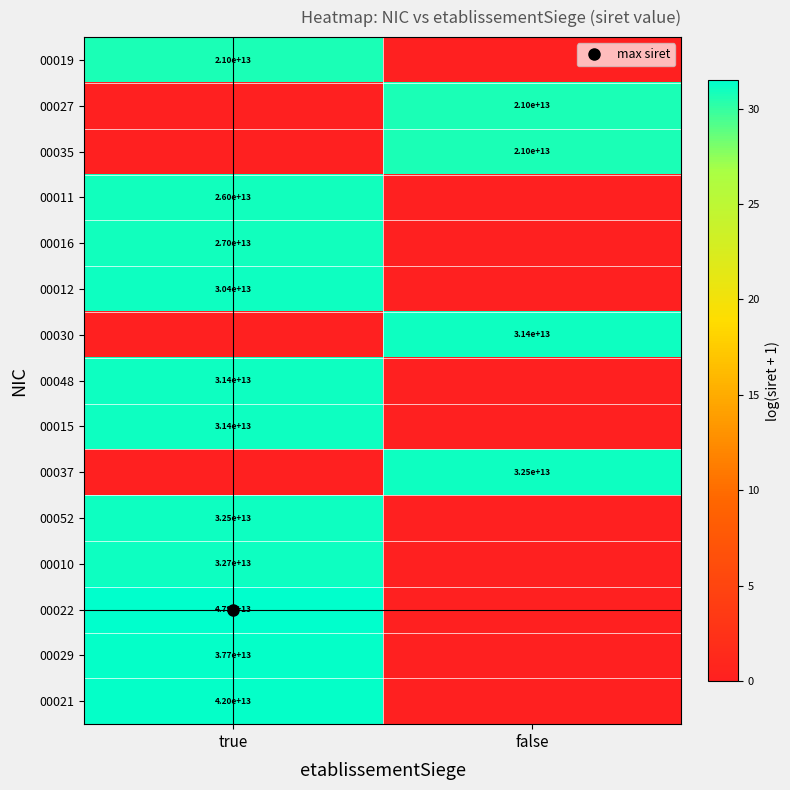

List the labels in order of 00029 value, largest first.

true, false